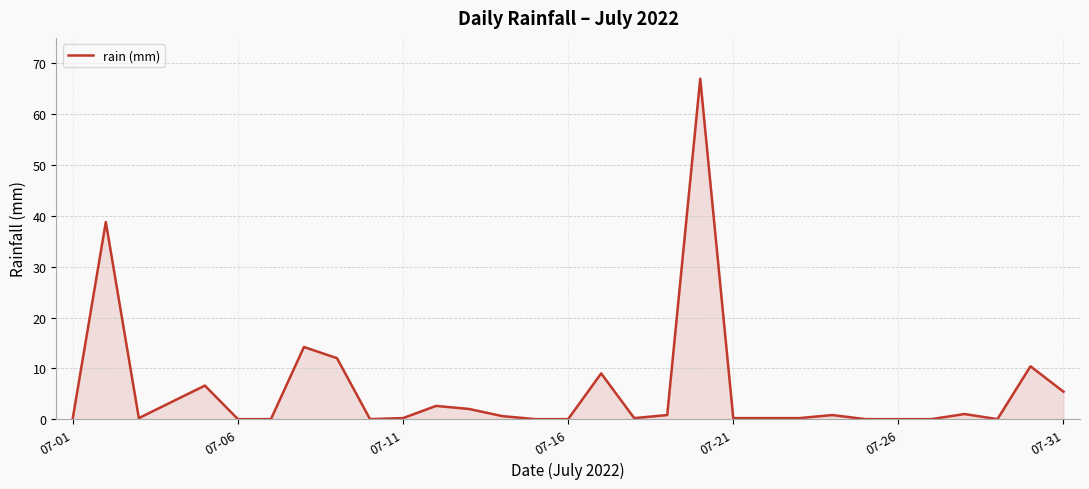

What is the greatest value displayed?

67.0